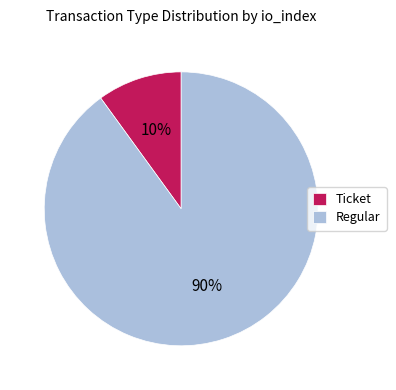

To the nearest percent, what is the difference between the Regular and Ticket slice percentages?

80%